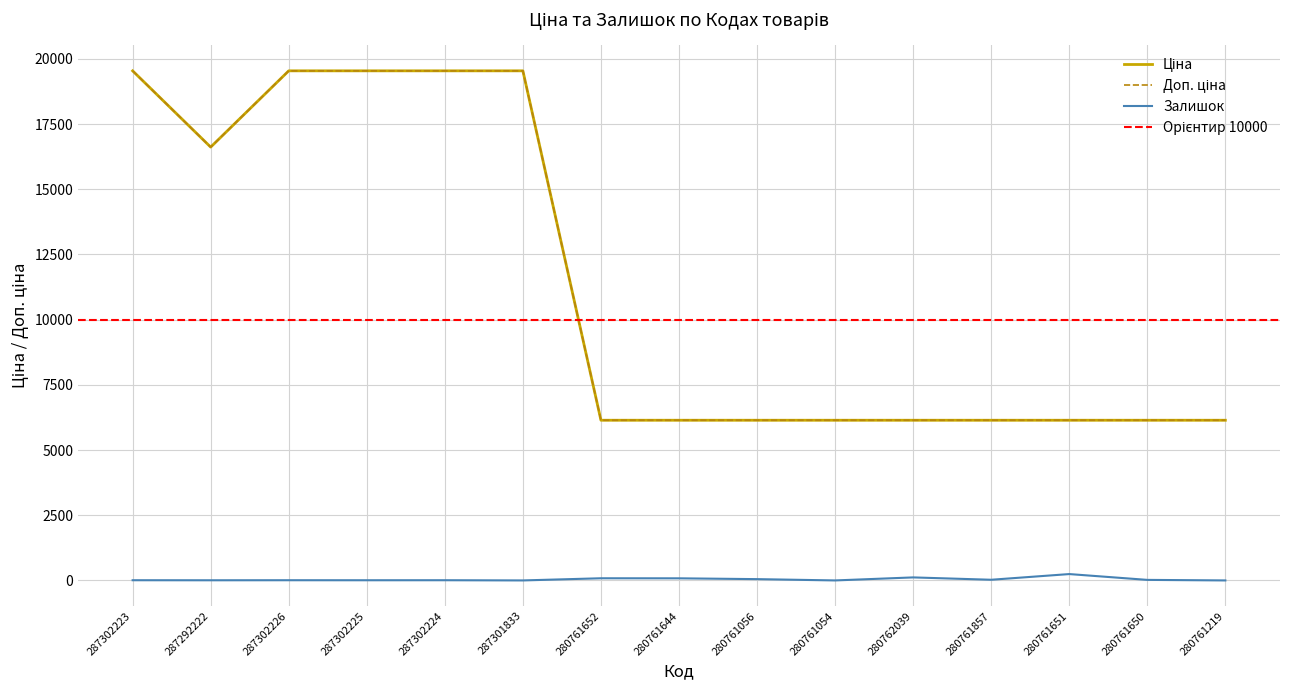

What is the label of the 13th point from the right?

287302226